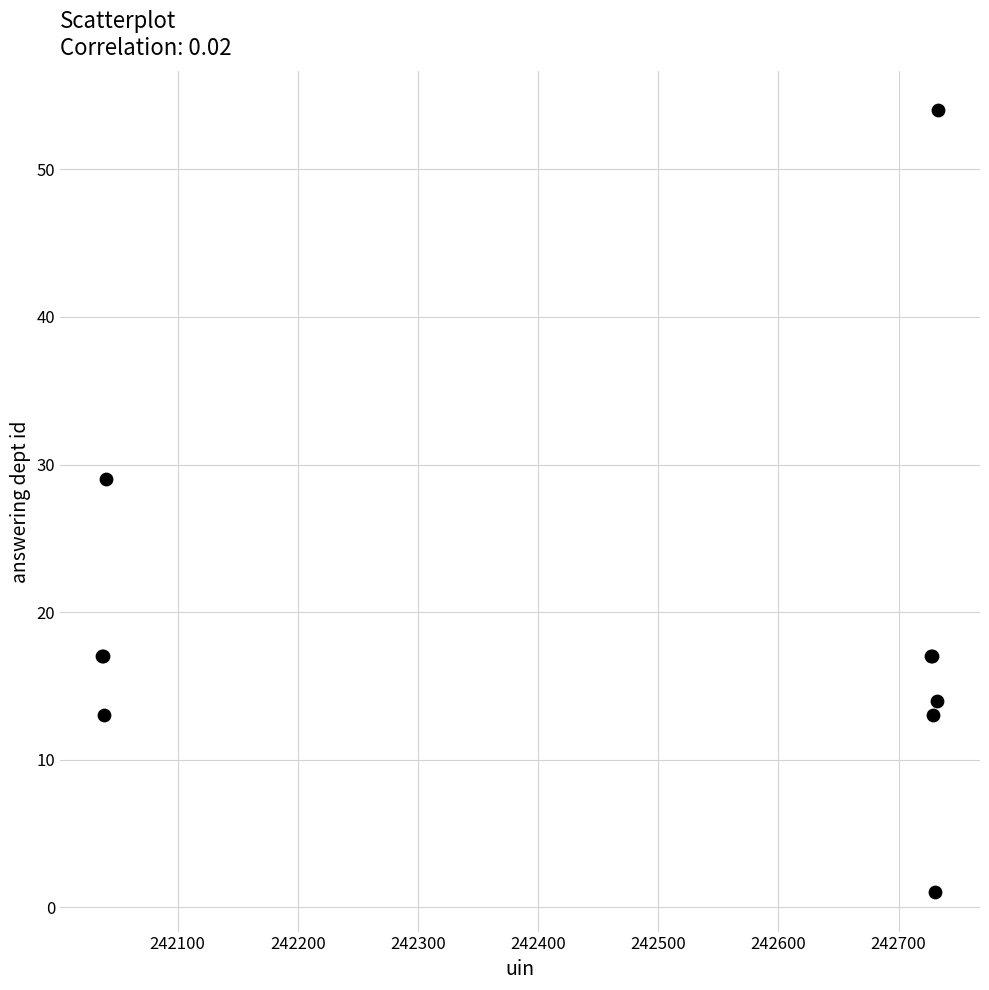

What Y value in the scatter plot is closest to 27?

29